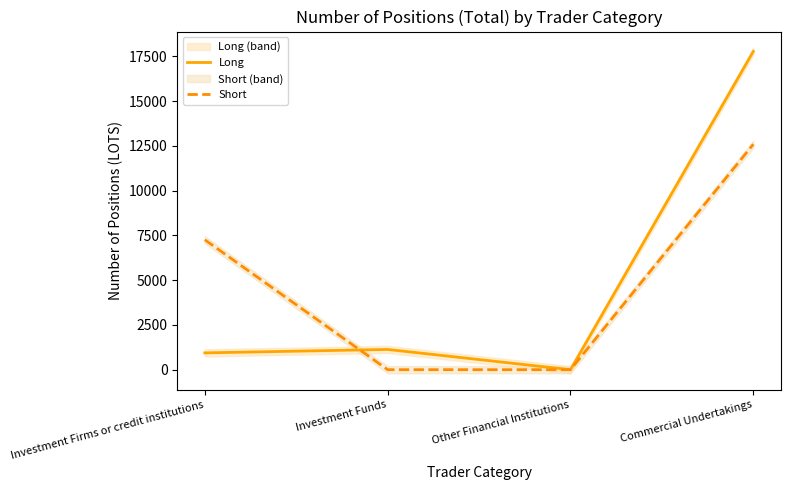

Is the value of Long at Commercial Undertakings greater than the value of Short at Investment Firms or credit institutions?

Yes